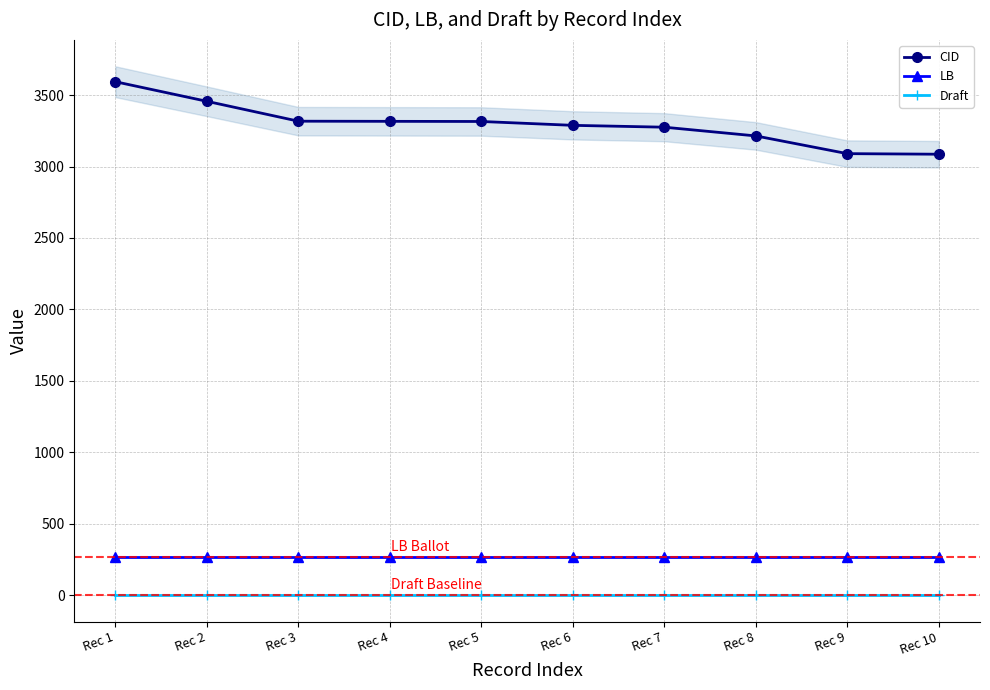

What is the lowest value of the CID series?

3086